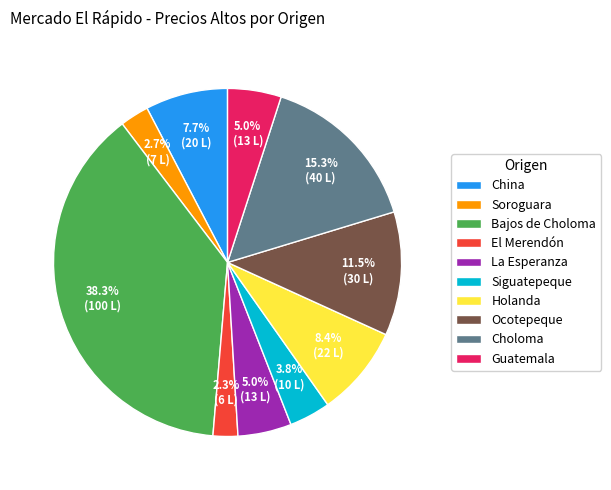

How much of the chart is everything except La Esperanza?

95.0%